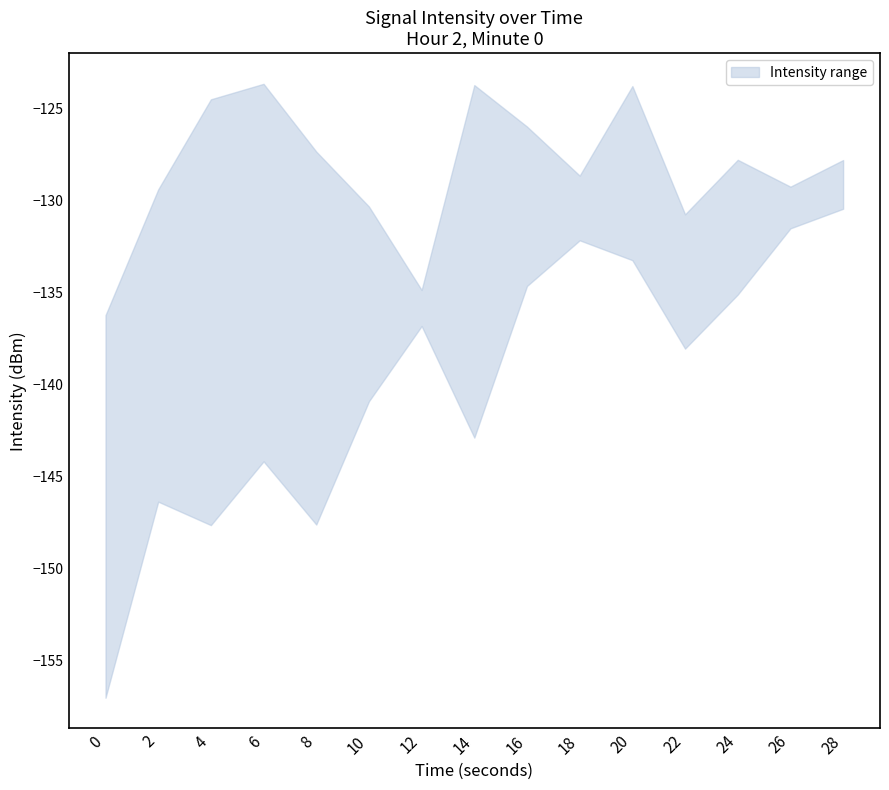

What is the sum of the upper values at 22 and 26?

-260.0